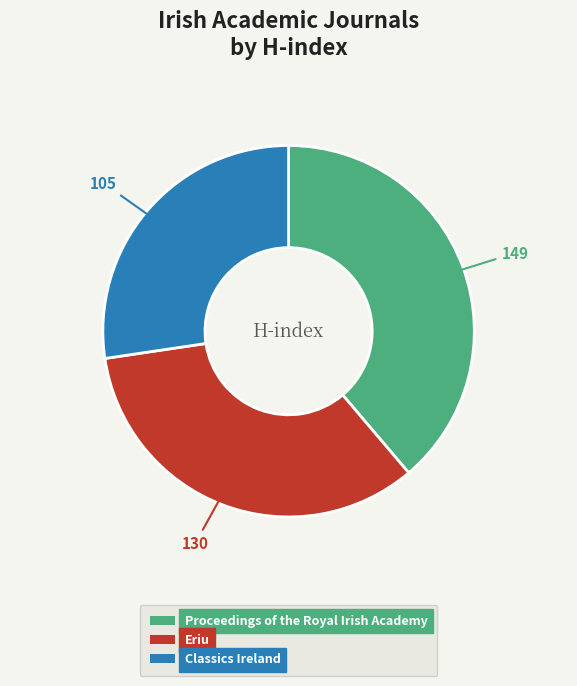

Count the number of slices in the pie.

3